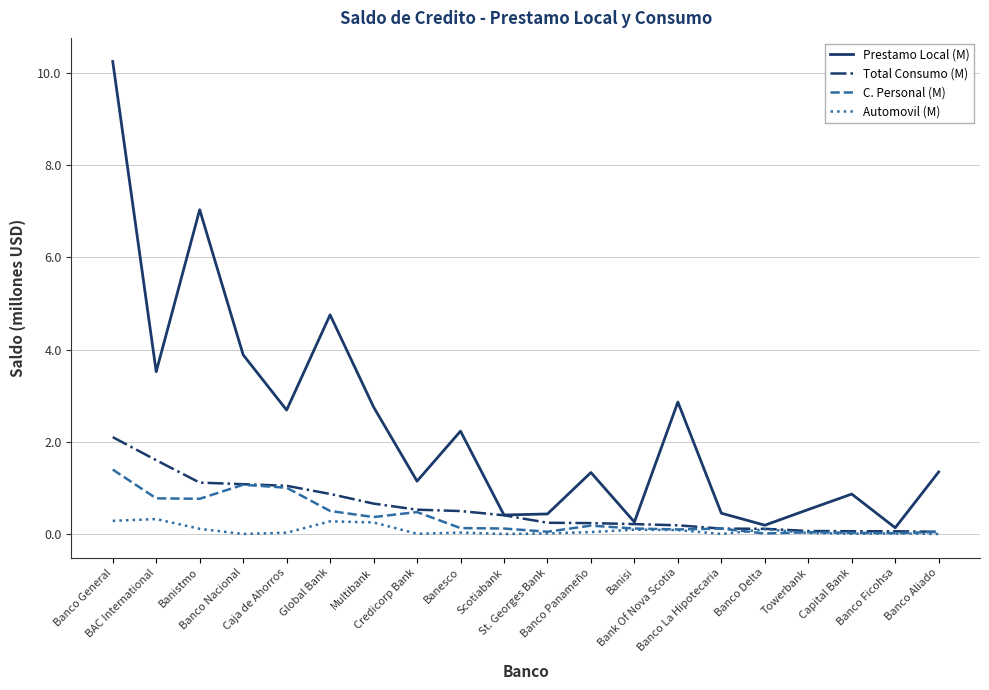

What is the greatest value displayed?

10.2